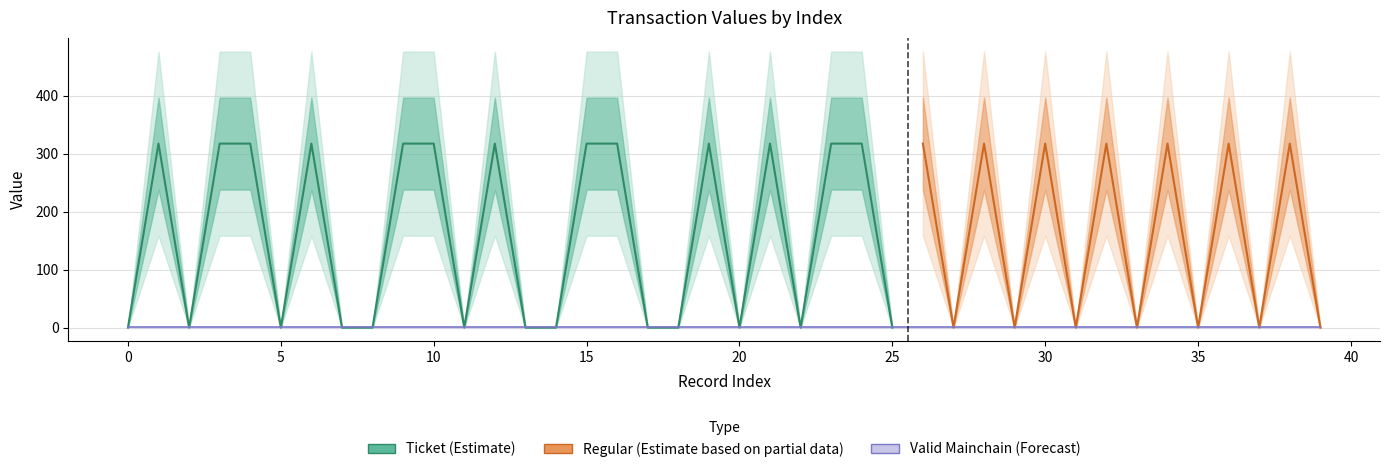

True or false: value has a value of 525.5 at 3.

False